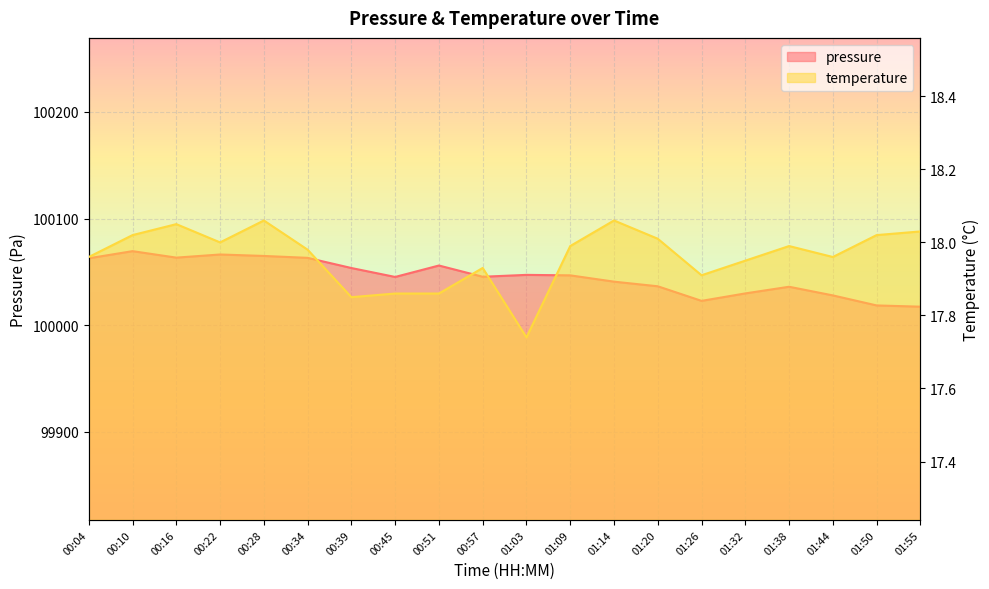

List the series in order of their peak value, lowest first.

temperature, pressure